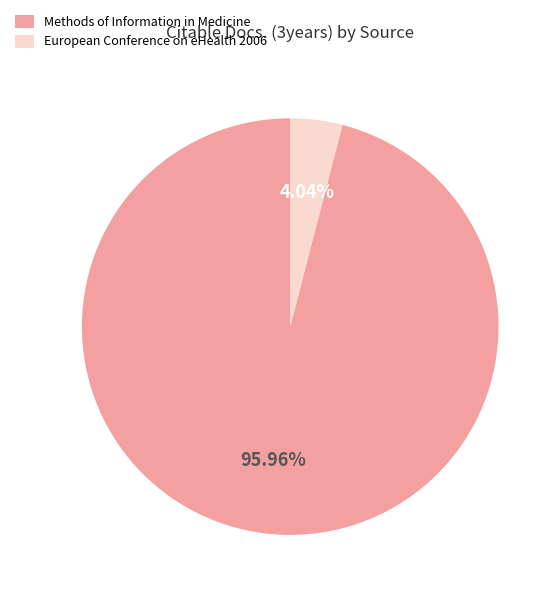

To the nearest percent, what is the difference between the Methods of Information in Medicine and European Conference on eHealth 2006 slice percentages?

92%